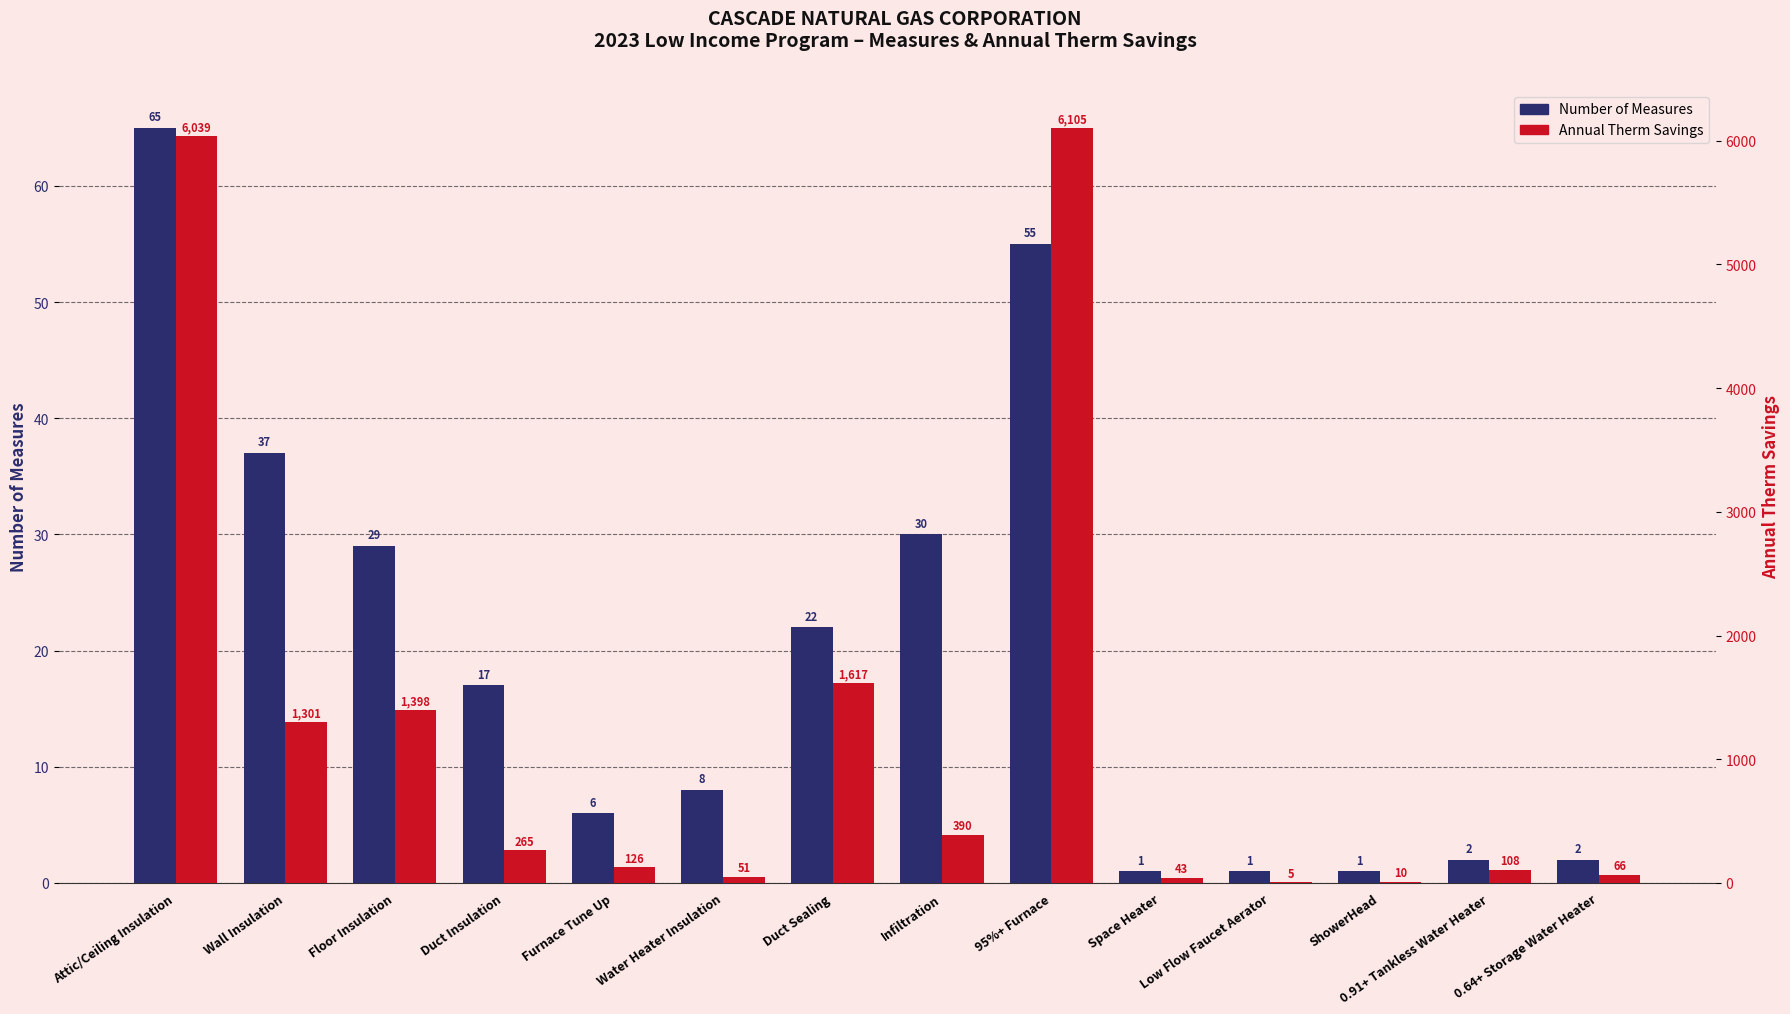

Which series has the largest total across all categories?

Annual Therm Savings